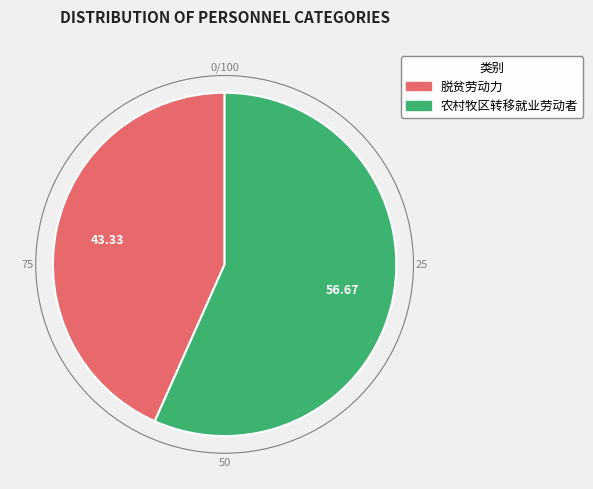

Rank the categories by value from lowest to highest.

脱贫劳动力, 农村牧区转移就业劳动者